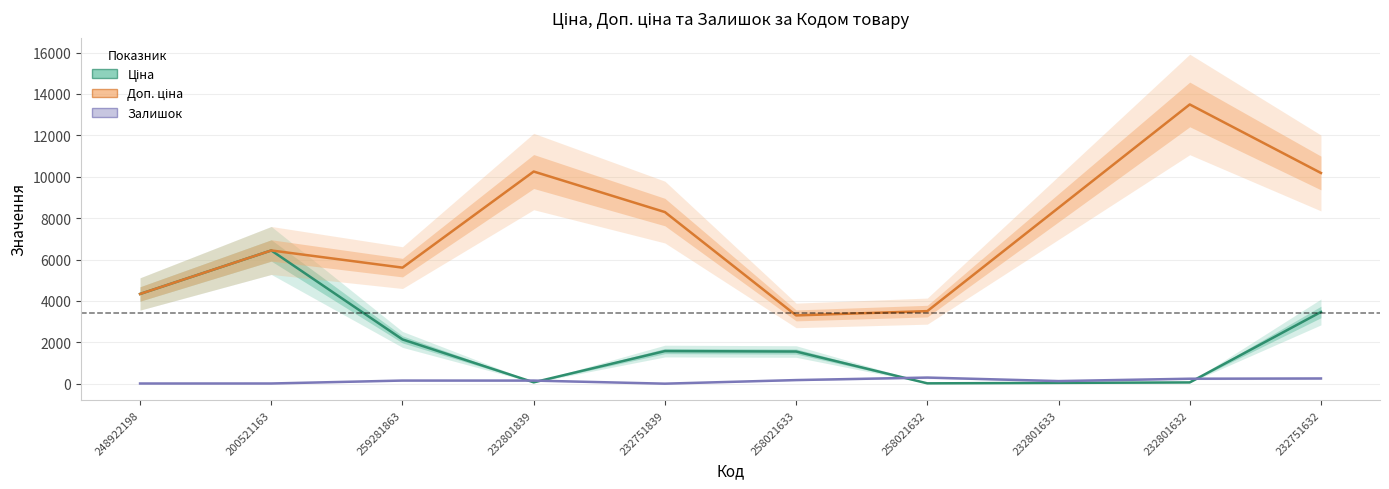

How many times do Залишок and Ціна cross each other?

4